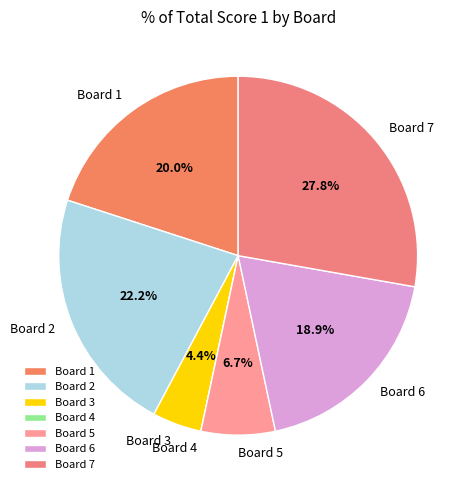

Combined, what portion of the pie is Board 1 and Board 3?

24.4%